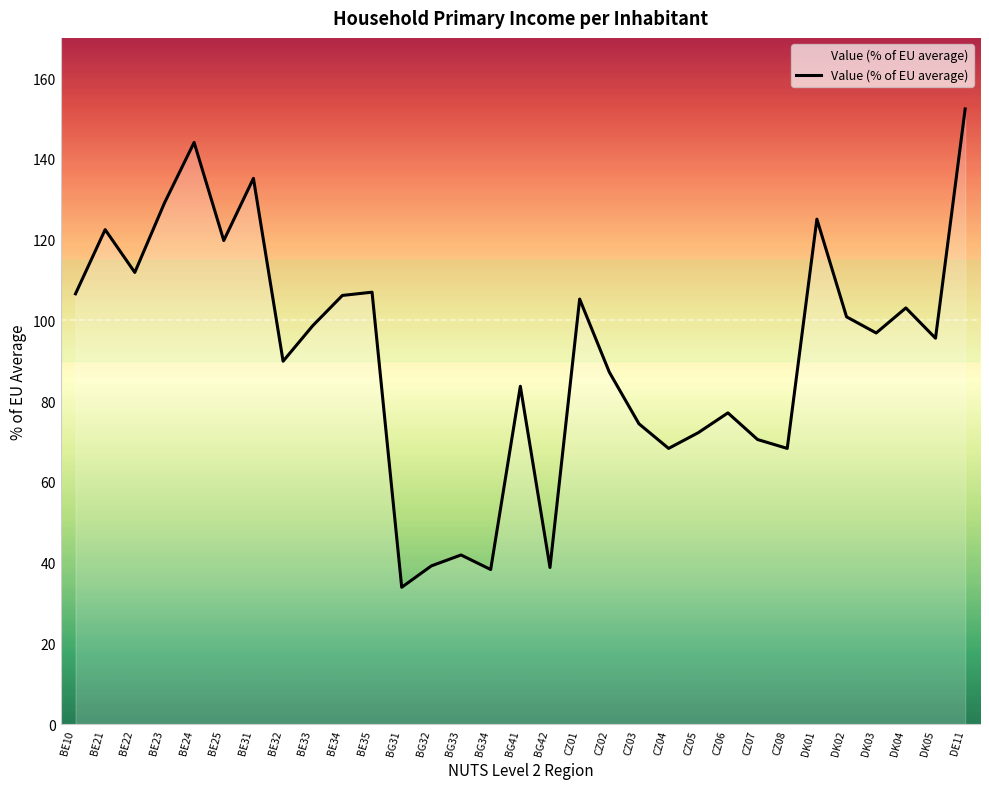

What is the minimum value shown in the chart?

33.9